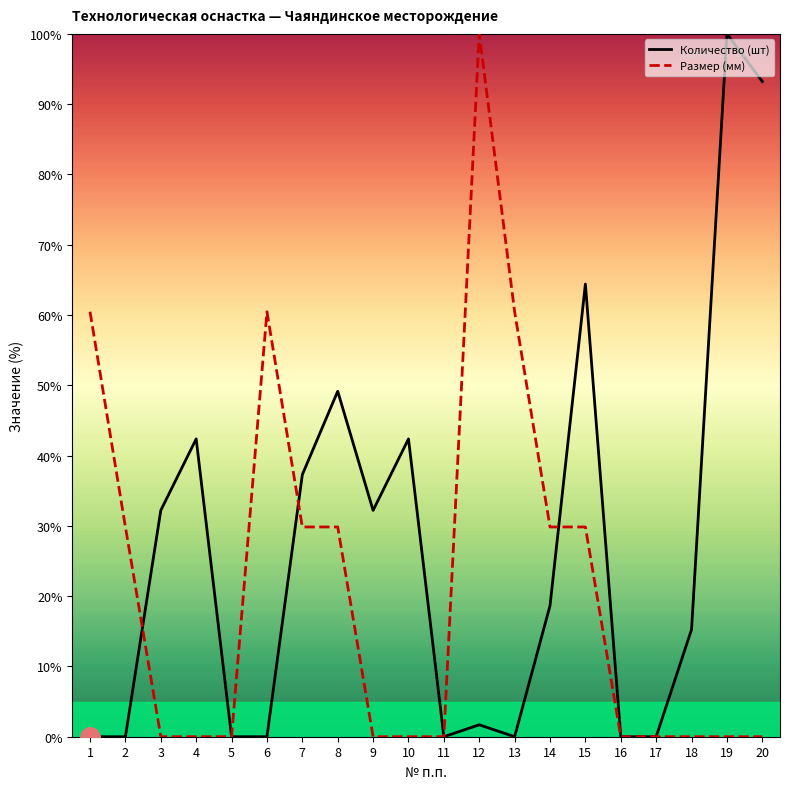

What is the average value of the Количество (шт) series?

26.4